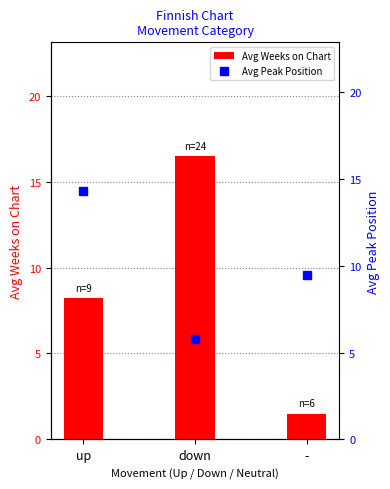

What is the label of the 2nd bar from the right?

down